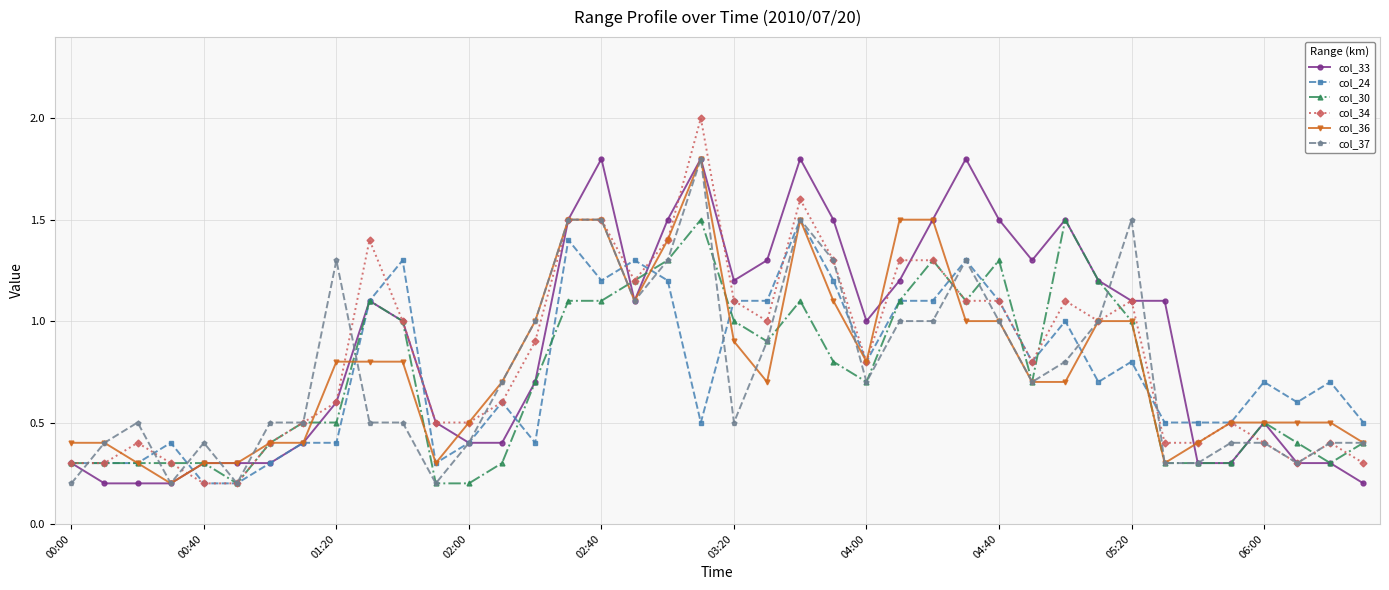

At how many categories does at least one series exceed 0?

40